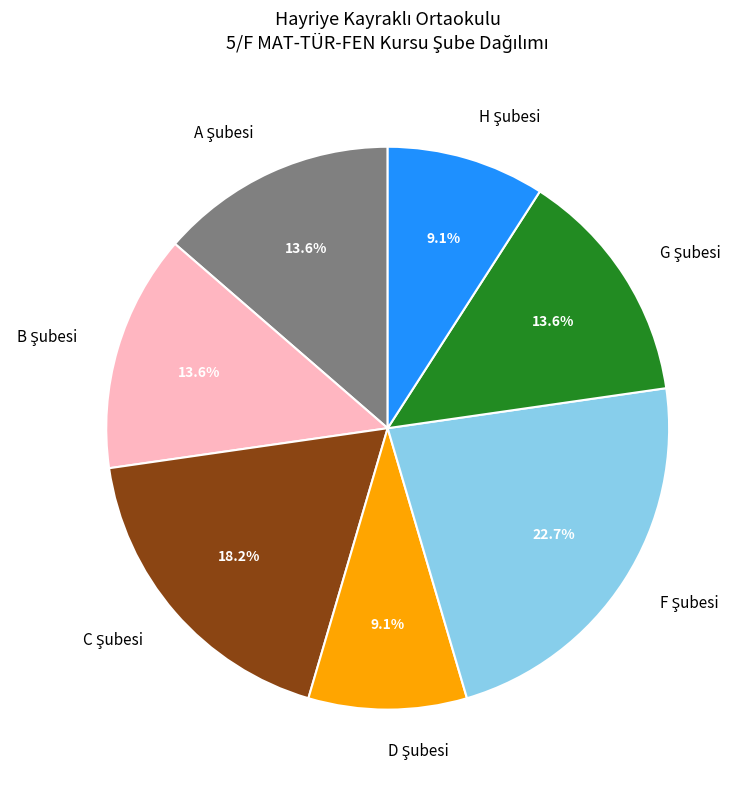

Is there a majority slice in this chart?

No